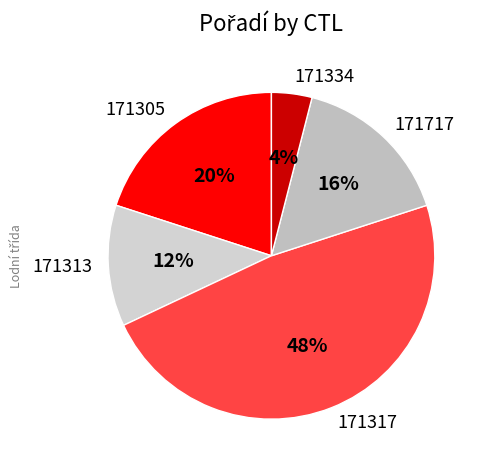

What is the largest slice in the pie chart?

171317